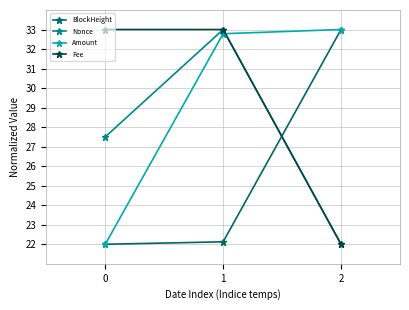

How many lines are shown in the chart?

4